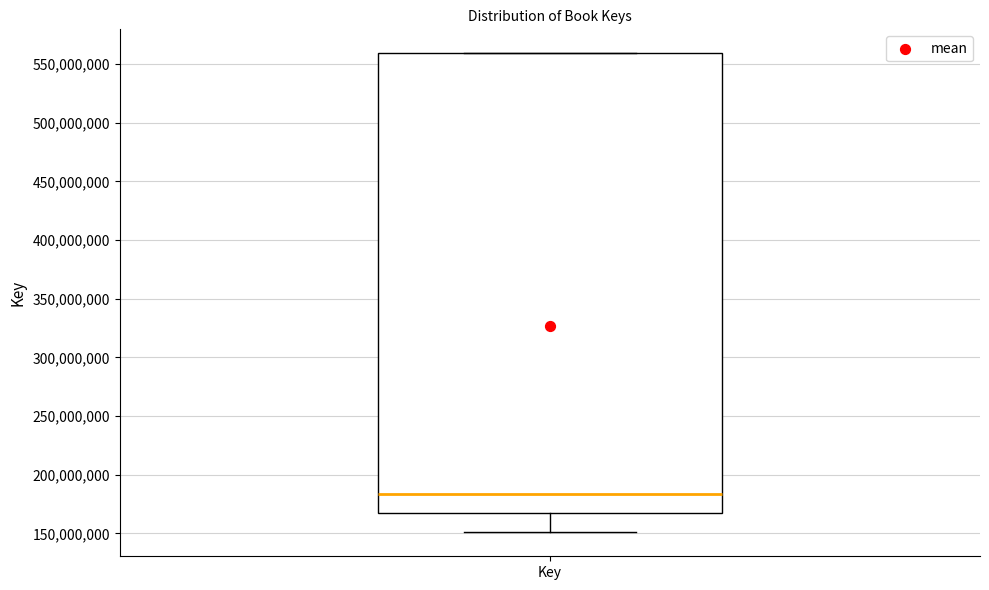

Transcribe this box plot: give where the median line is, the range the box spans, and where the two whiskers end, as read against the y-axis. The values are not printed on the chart, so give them approximately, as read against the axis.

median 185000000, box 165000000 to 560000000, whiskers 150000000 to 560000000